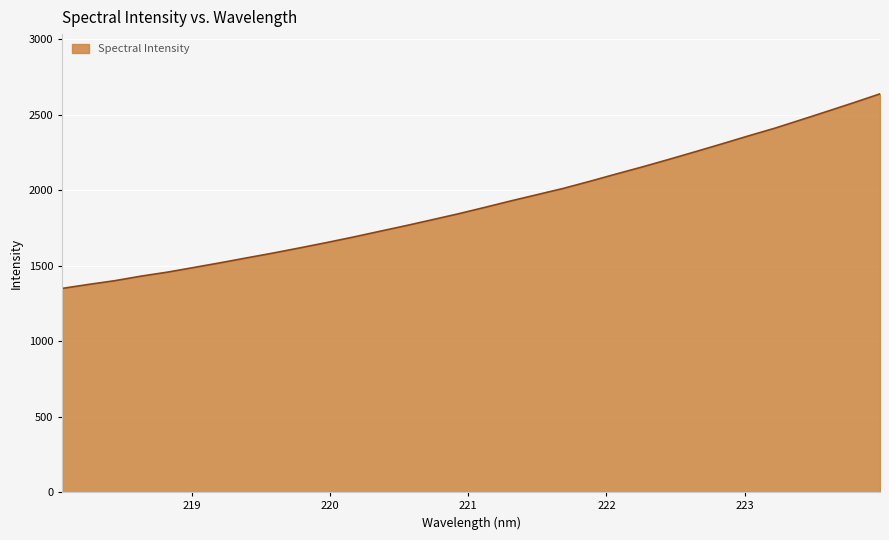

How many lines are shown in the chart?

1